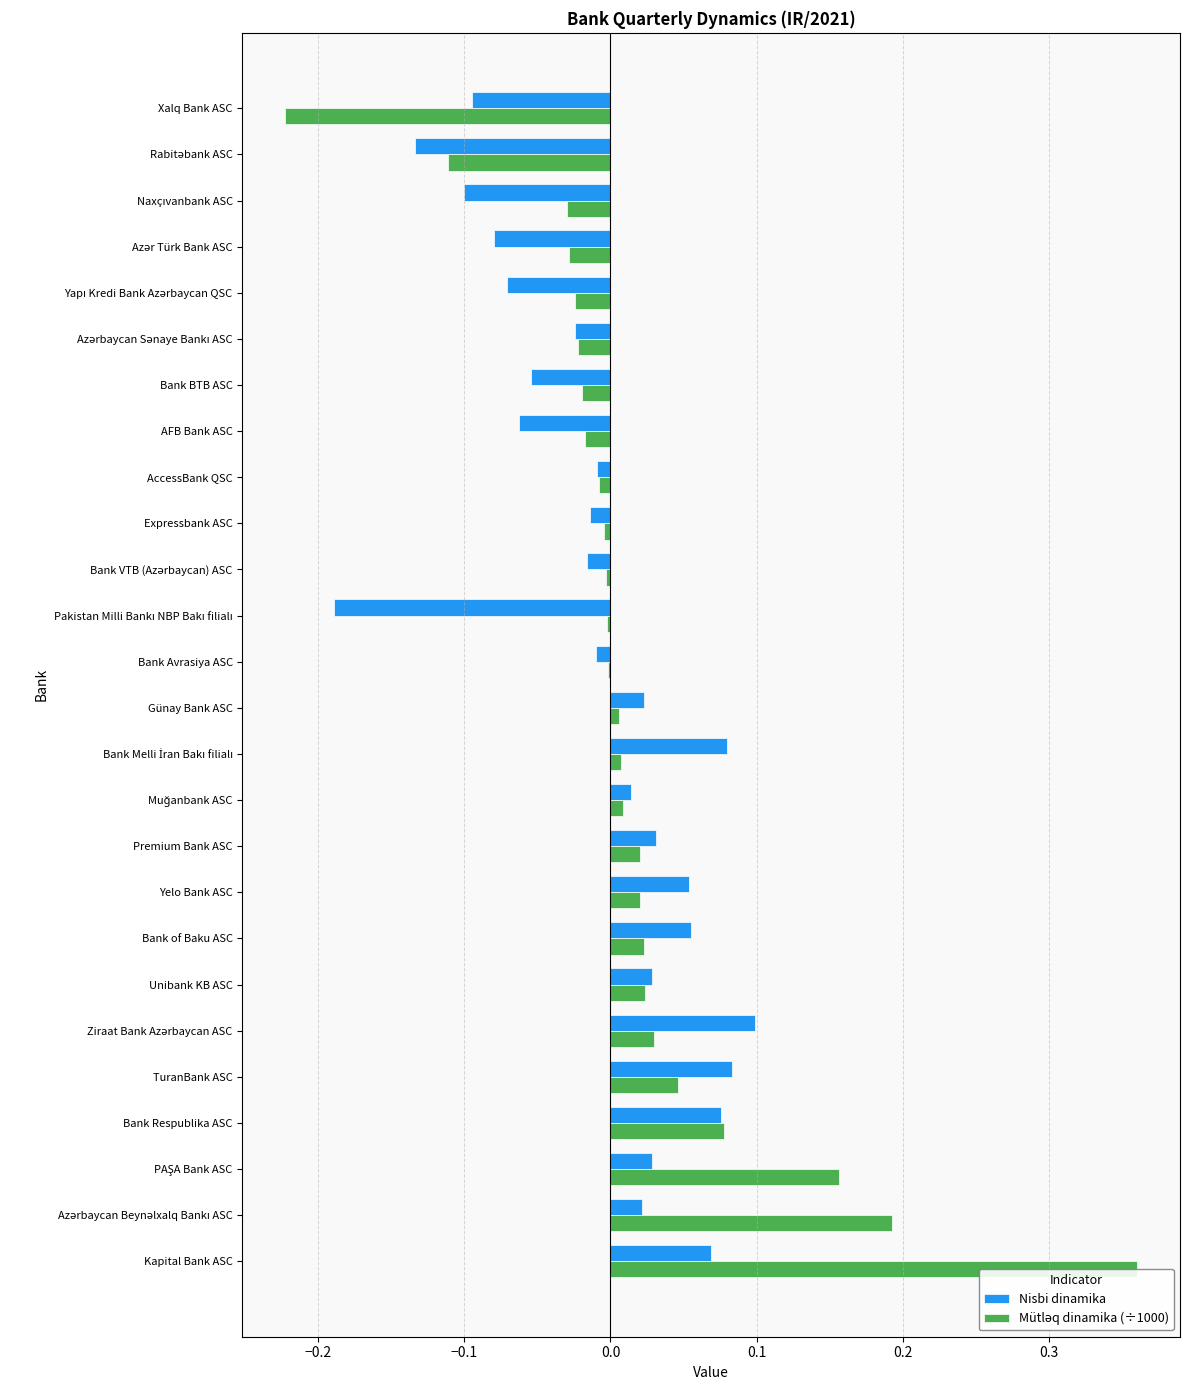

Rank the series at Rabitəbank ASC from highest to lowest value.

Mütləq dinamika (÷1000), Nisbi dinamika